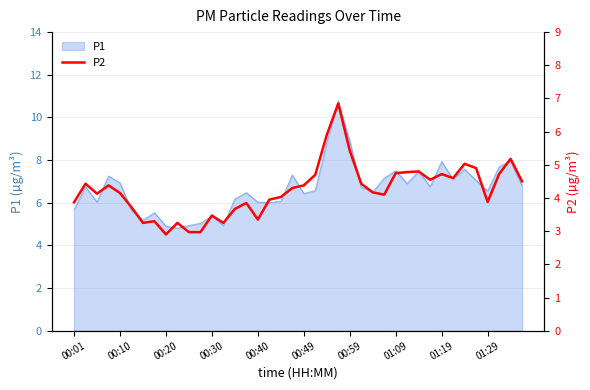

How many data points are less than 4?

15